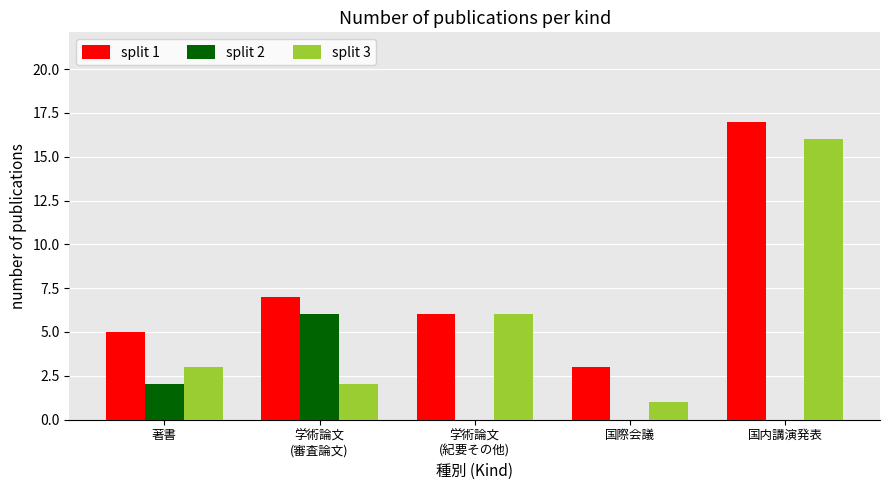

What is the spread (max minus min) of values at 国際会議?

3